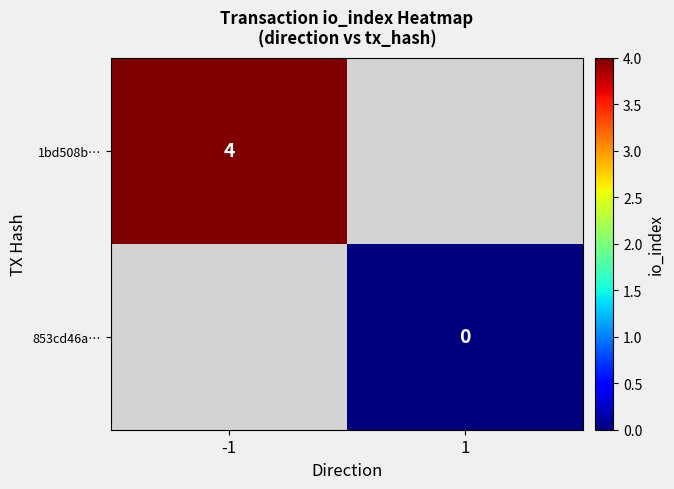

The 1bd508b… series shows 4 at -1. True or false?

True